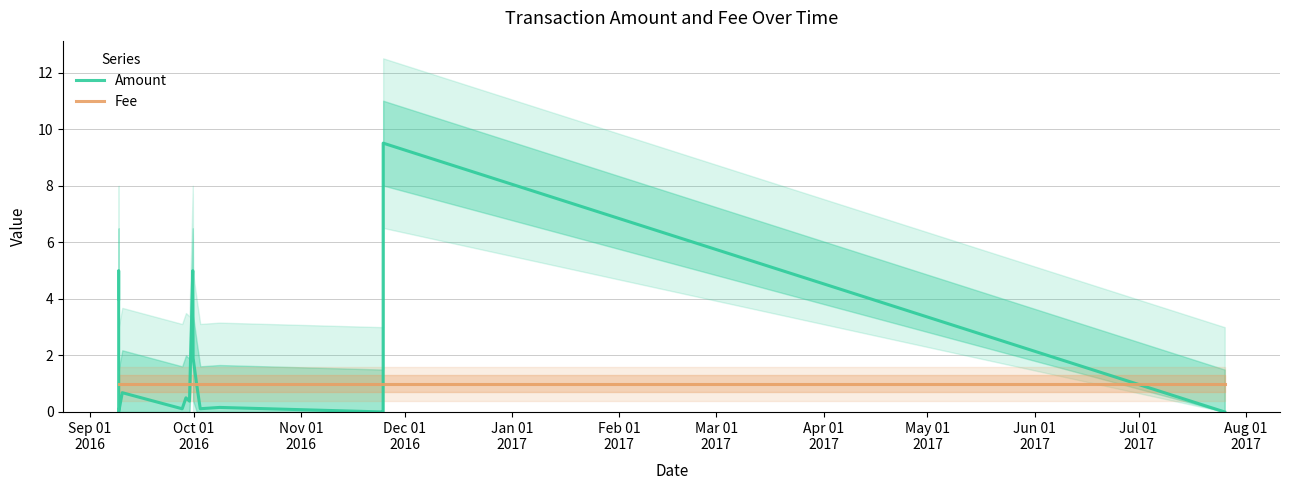

Which series has the largest range (max minus min)?

Amount